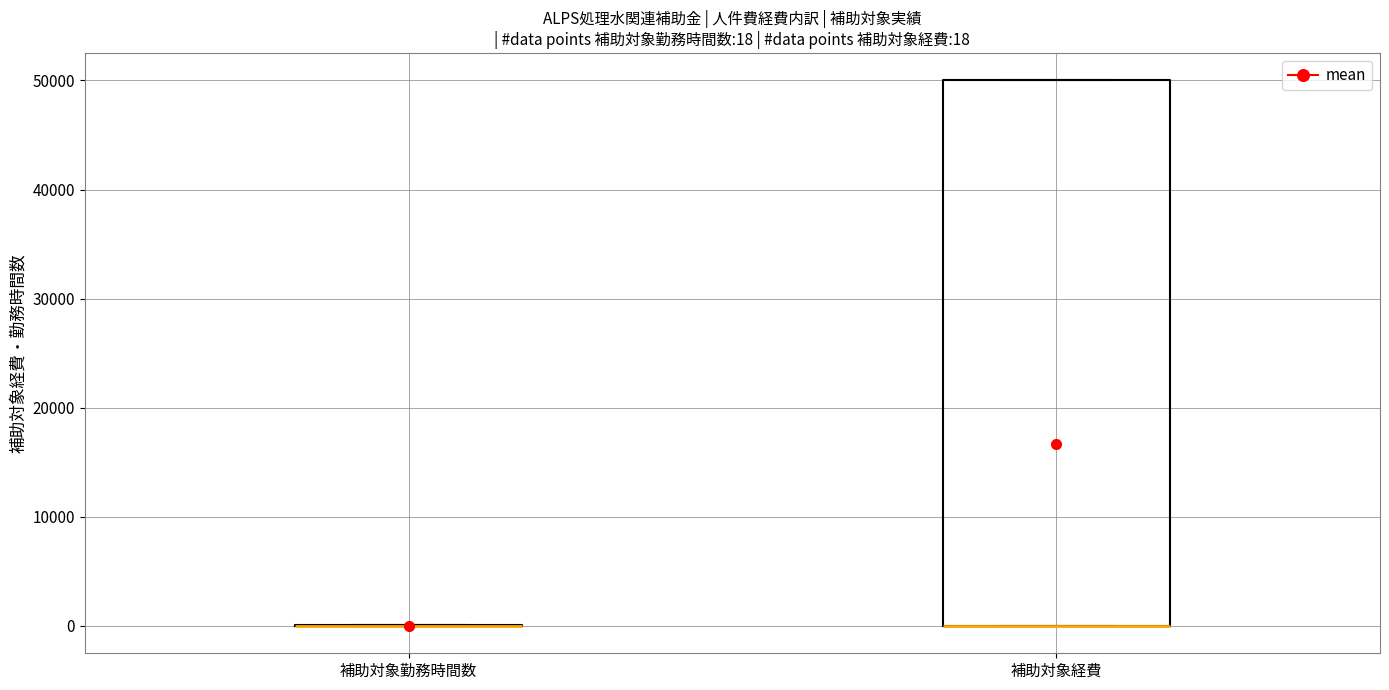

Comparing the boxes themselves (not the whiskers), which one is the tallest?

補助対象経費